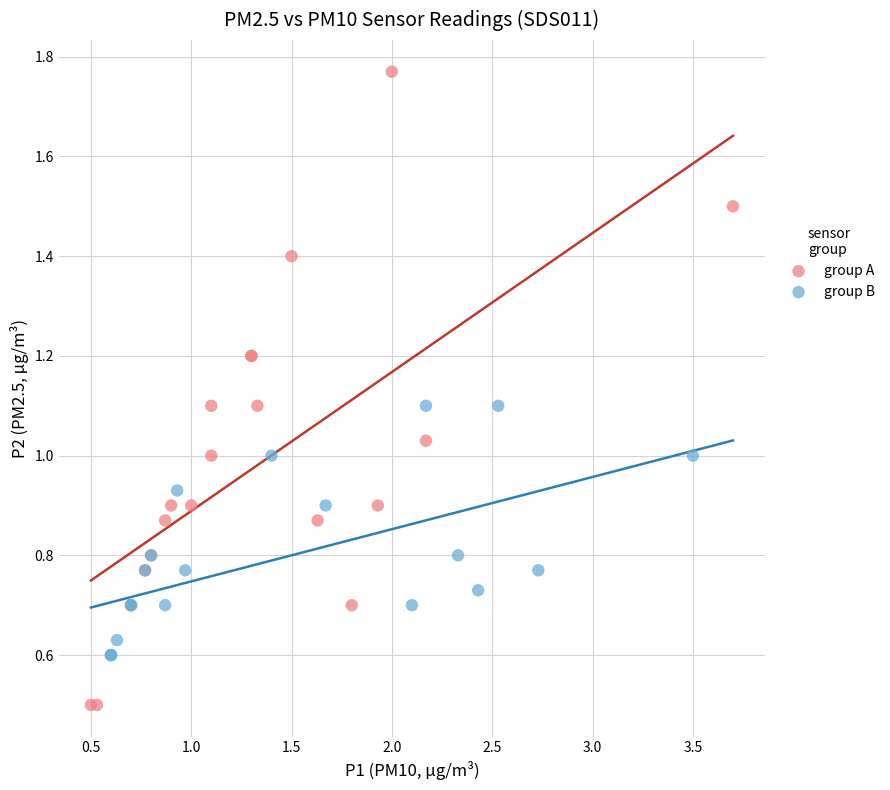

Which series contains the lowest Y value?

group A